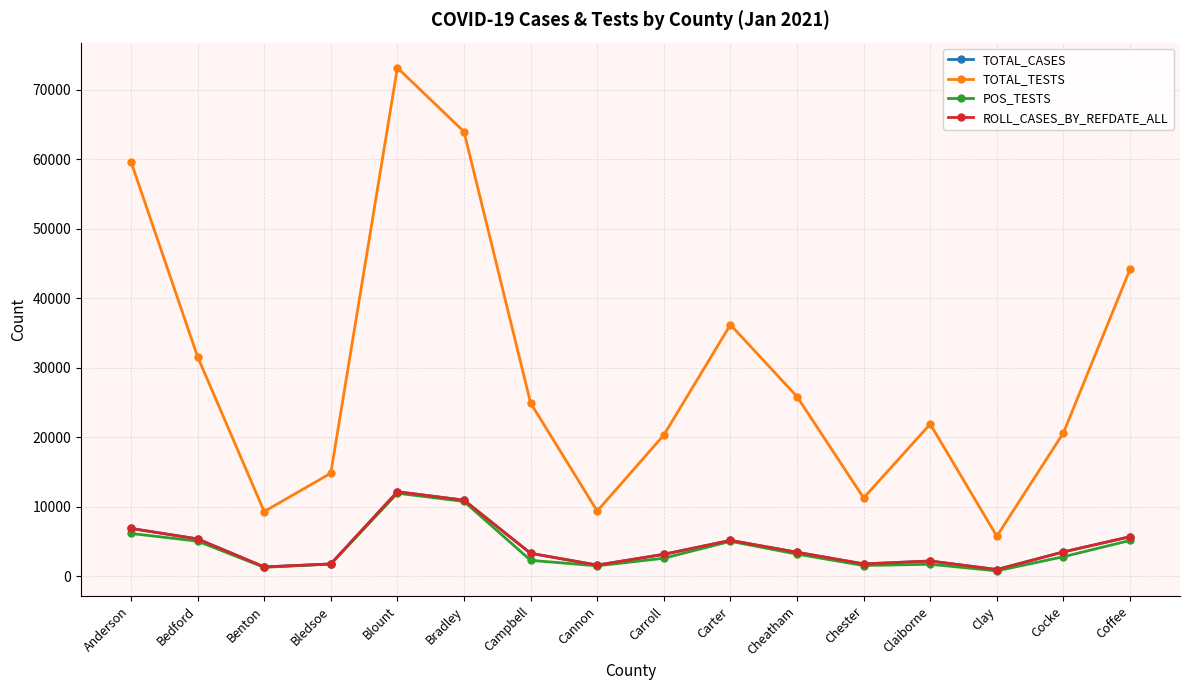

True or false: TOTAL_TESTS and ROLL_CASES_BY_REFDATE_ALL intersect in this chart.

False